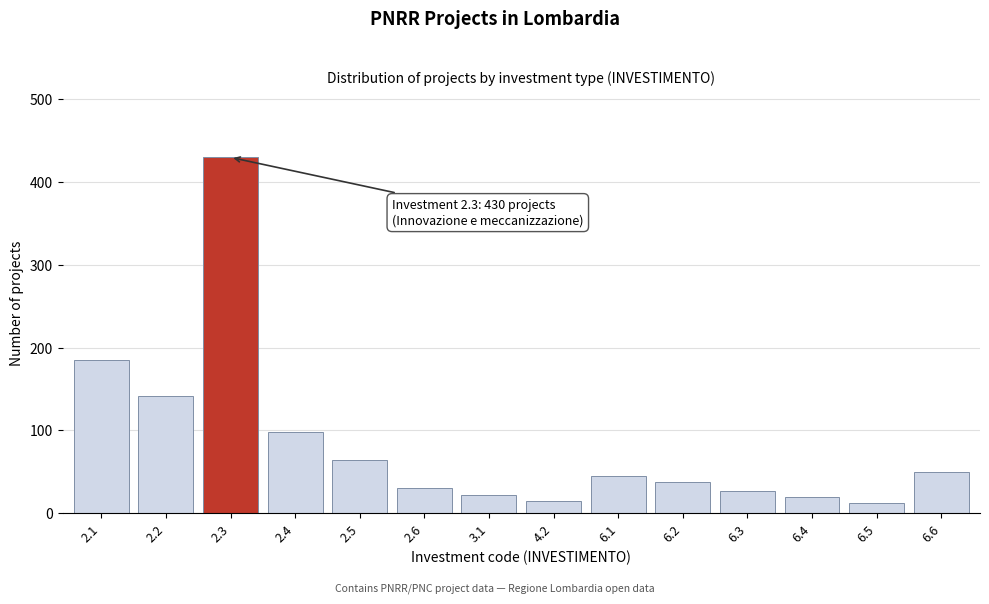

Reading left to right, transcribe all the data shown in this chart.

2.1=185	2.2=142	2.3=430	2.4=98	2.5=64	2.6=31	3.1=22	4.2=15	6.1=45	6.2=38	6.3=27	6.4=19	6.5=12	6.6=50